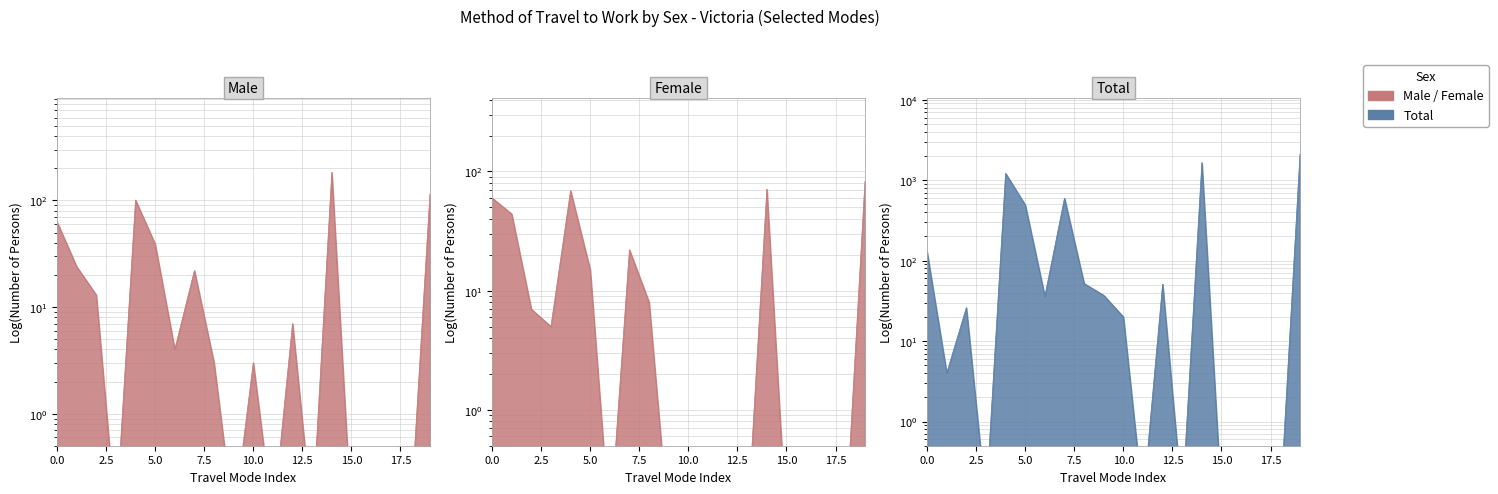

What is the difference between the maximum and second lowest values in the Male series?

183.9